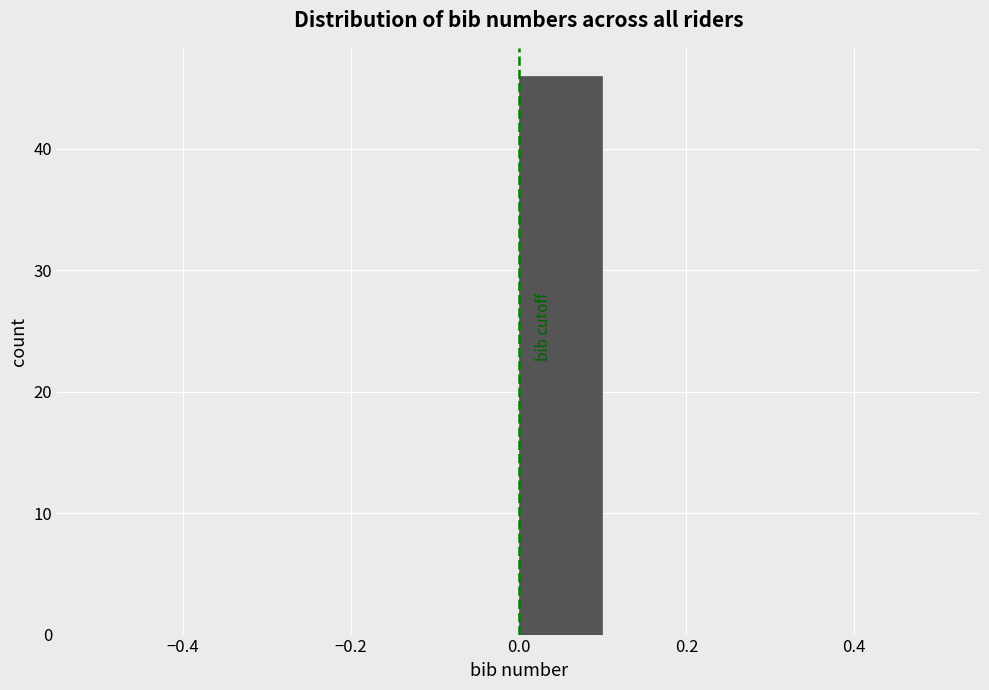

Which range on the x-axis has the tallest bar?

0.0 to 0.1